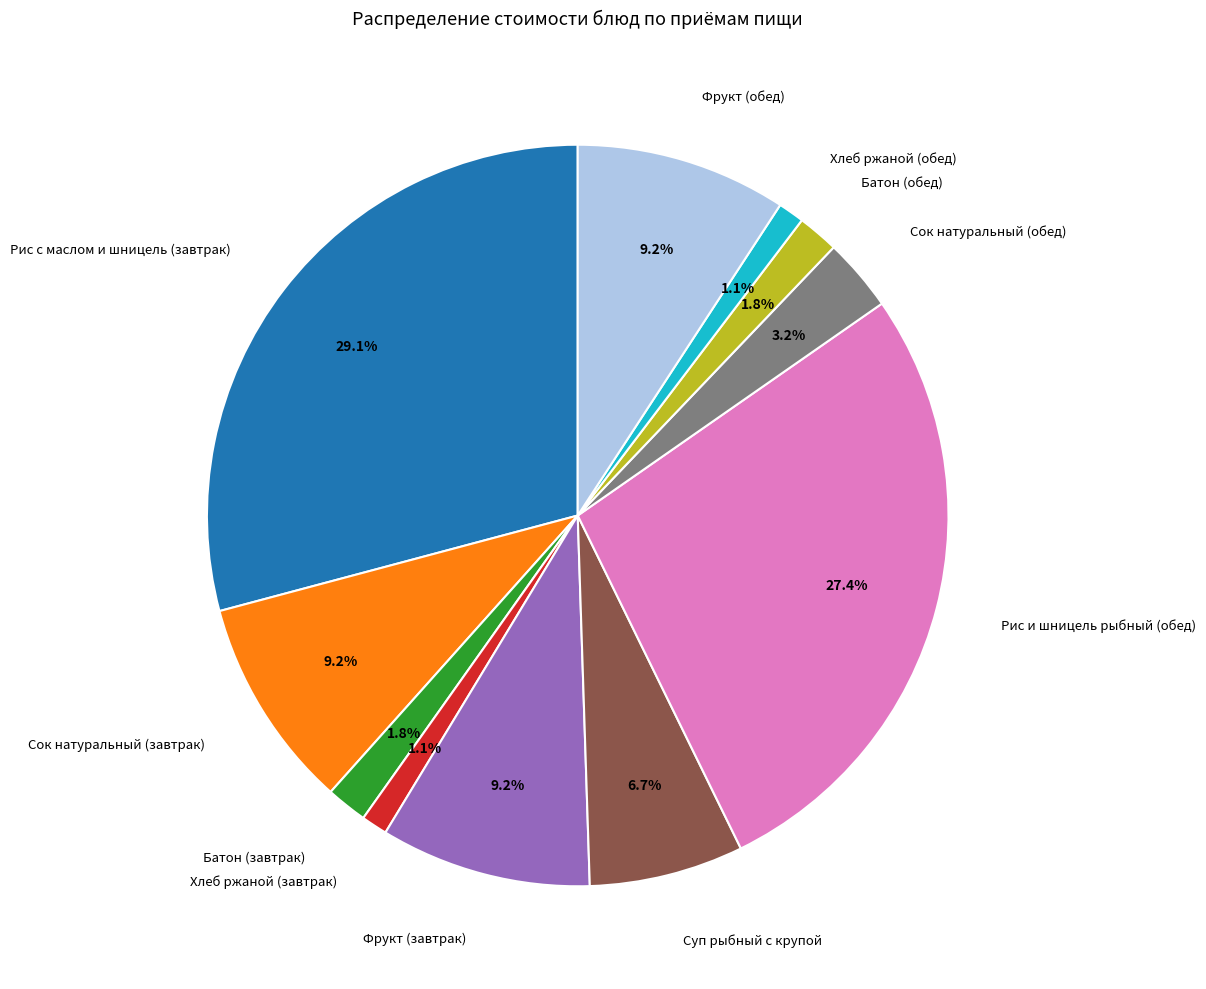

Is there a majority slice in this chart?

No